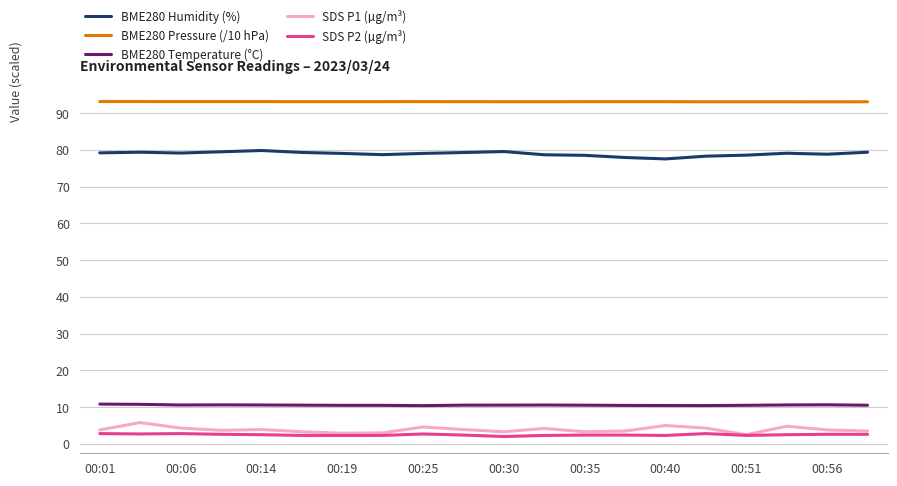

Which series has the largest range (max minus min)?

SDS P1 (µg/m³)